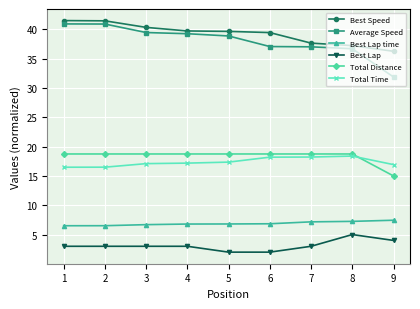

What is the value of the Best Lap time point at the 2nd from the left?

6.5